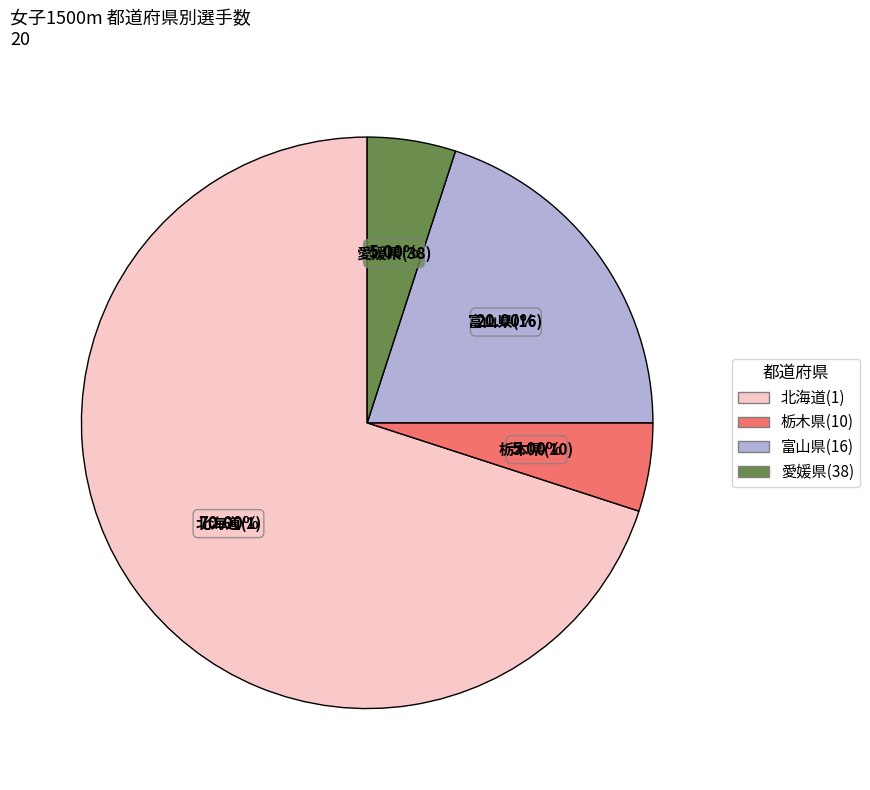

Is there any slice that represents more than half of the pie?

Yes